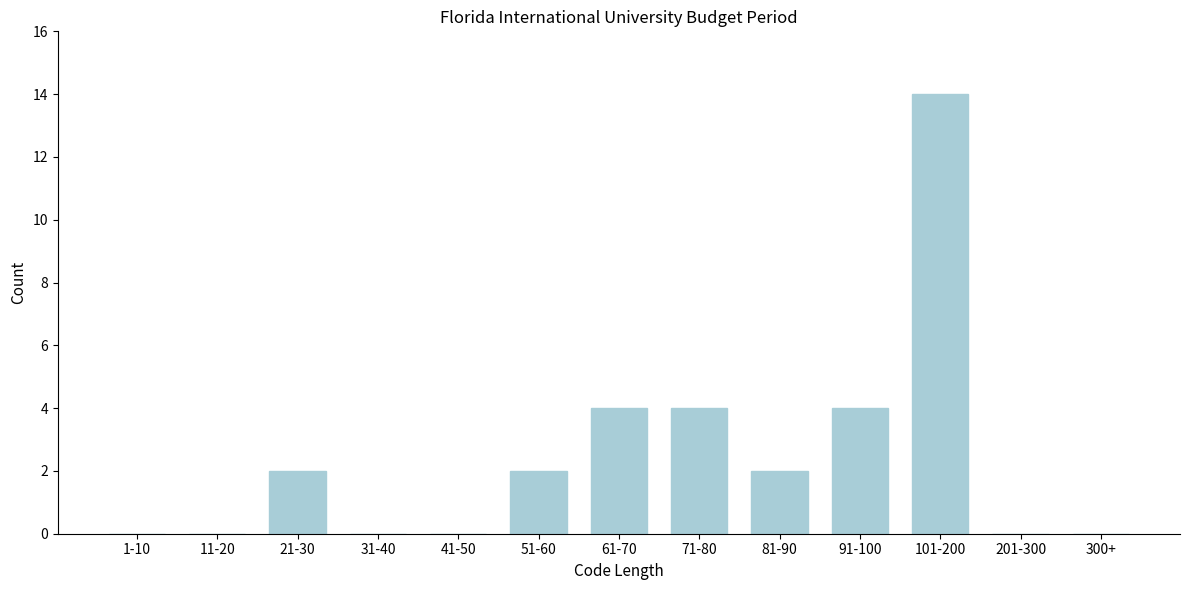

Reading left to right, extract all data points from this chart.

1-10=0	11-20=0	21-30=2	31-40=0	41-50=0	51-60=2	61-70=4	71-80=4	81-90=2	91-100=4	101-200=14	201-300=0	300+=0